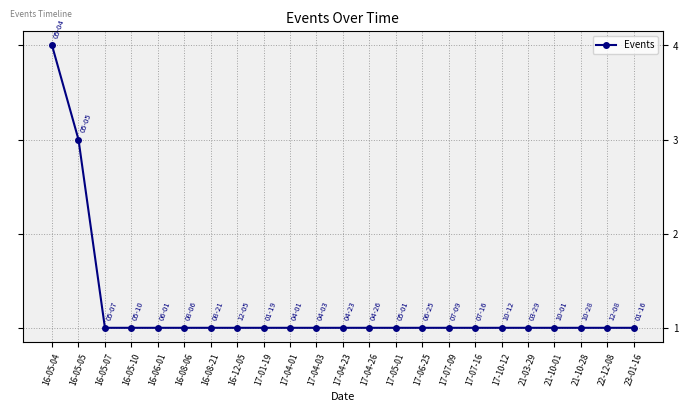

True or false: the data shows 1 at 17-07-09.

True